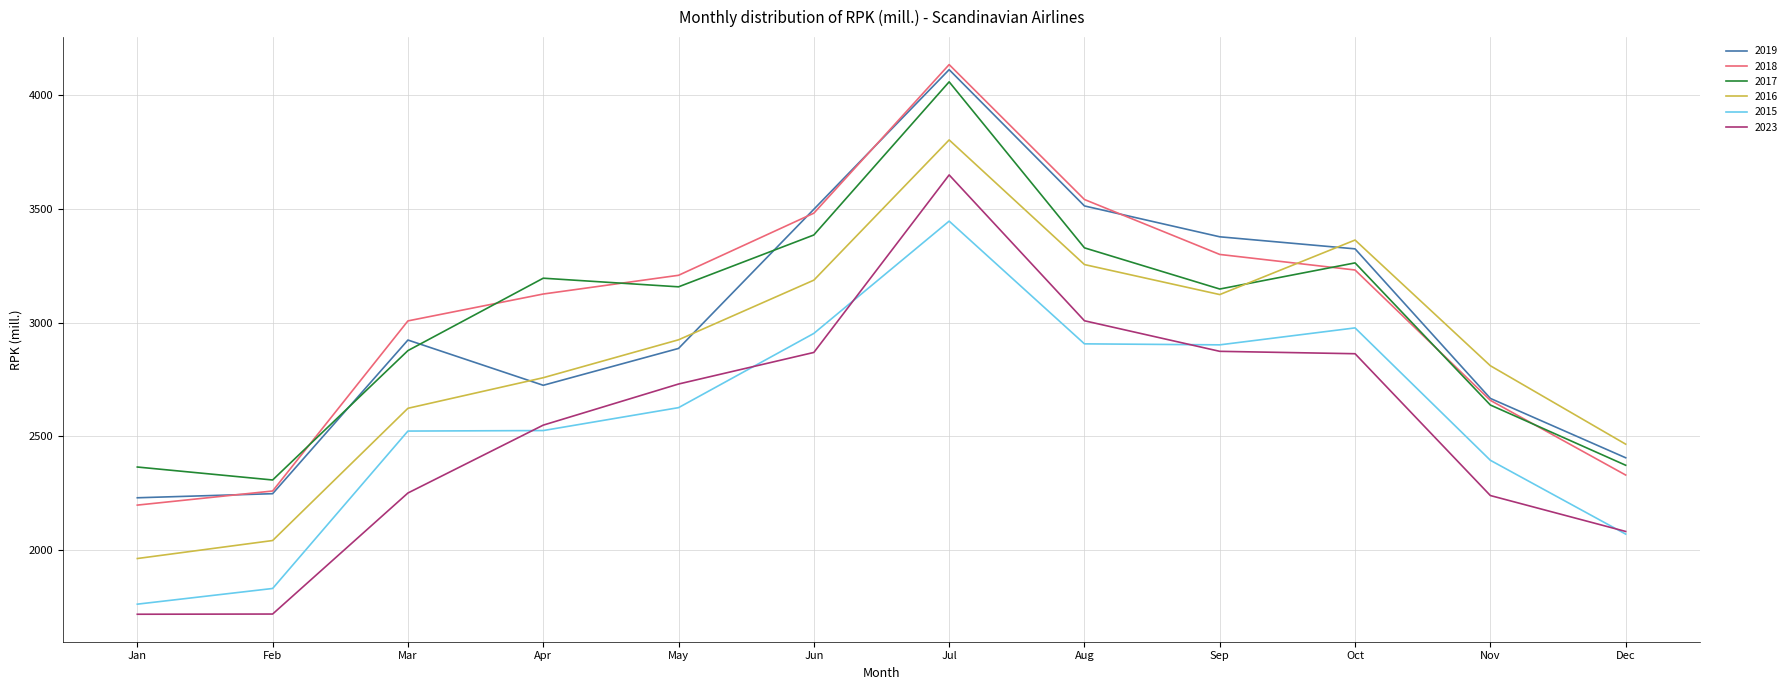

What is the sum of the 2015 values at Jul and May?

6072.2